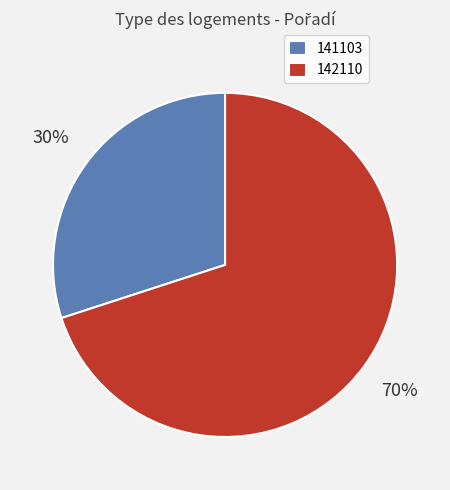

To the nearest percent, what is the average slice percentage?

50%